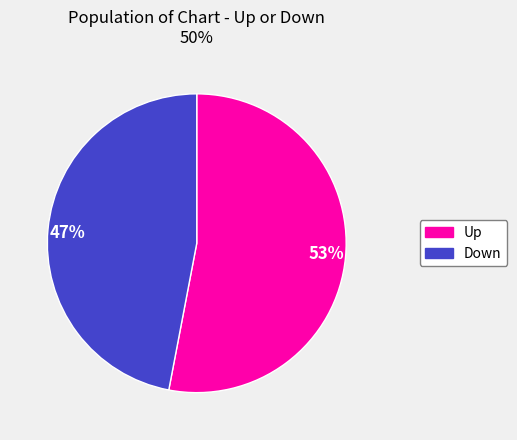

Does any single category account for the majority?

Yes